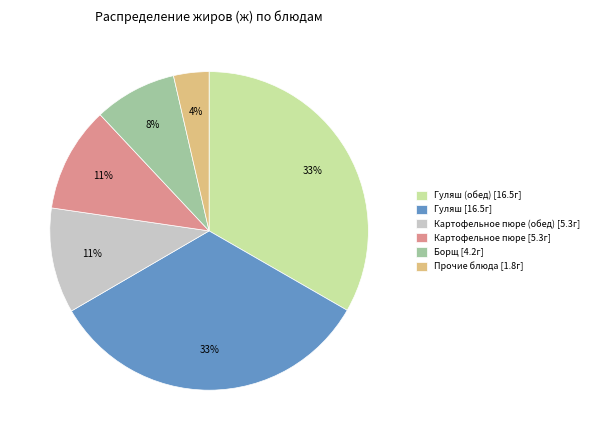

What is the smallest slice in the pie chart?

Прочие блюда [1.8г]